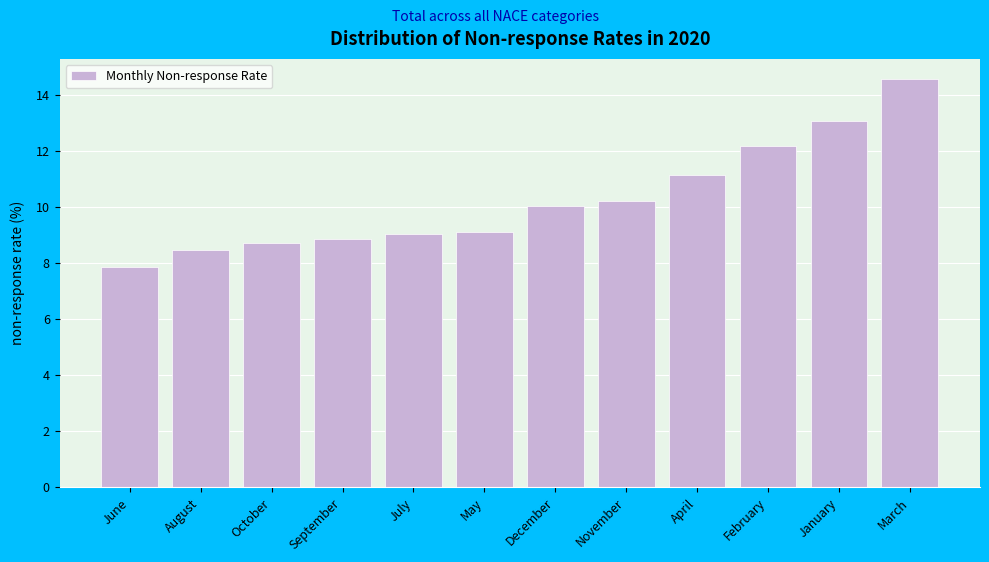

Reading left to right, list all the values displayed in this chart.

7.9	8.5	8.7	8.9	9.0	9.1	10.0	10.2	11.2	12.2	13.1	14.6